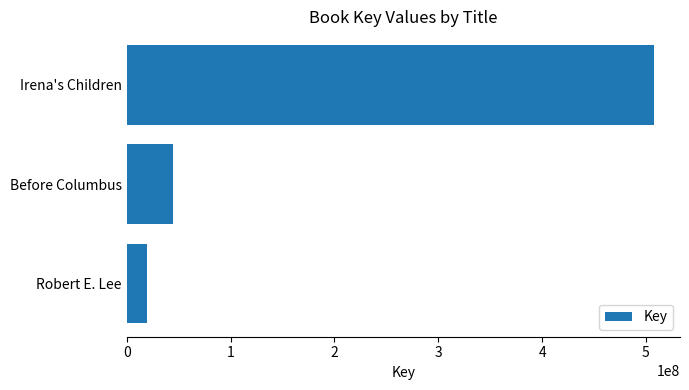

Between Before Columbus and Irena's Children, which is larger?

Irena's Children